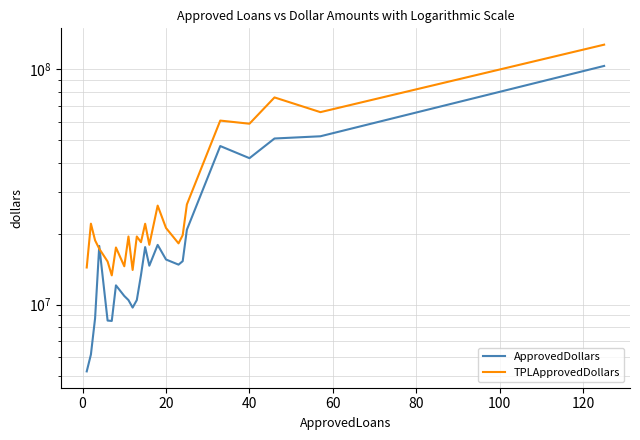

At how many categories does at least one series exceed 66995287?

2